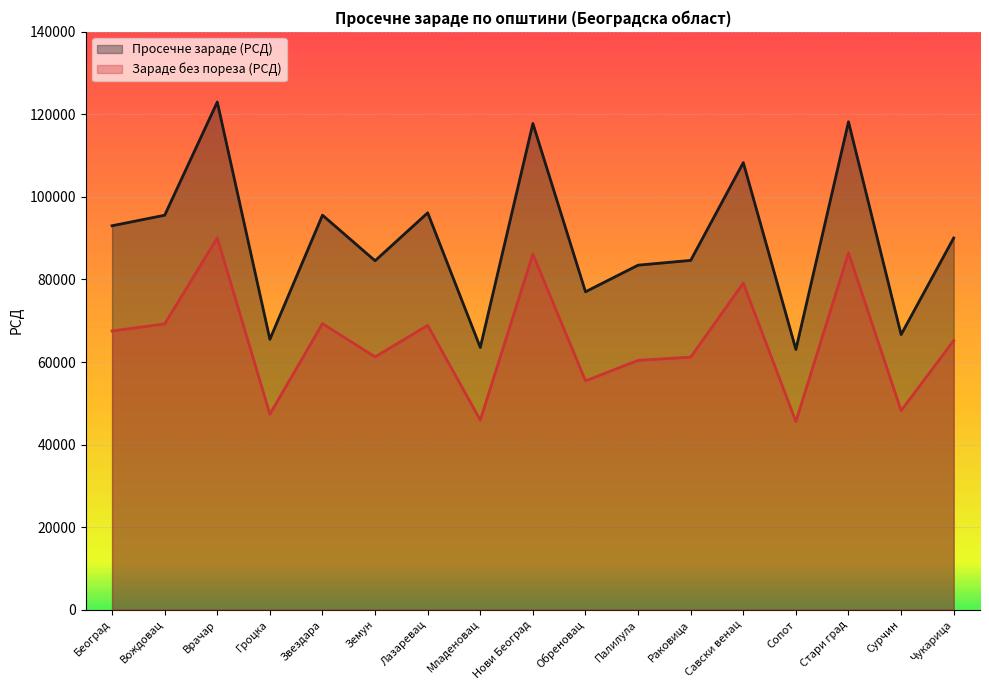

Which category has the highest value in the Зараде без пореза (РСД) series?

Врачар